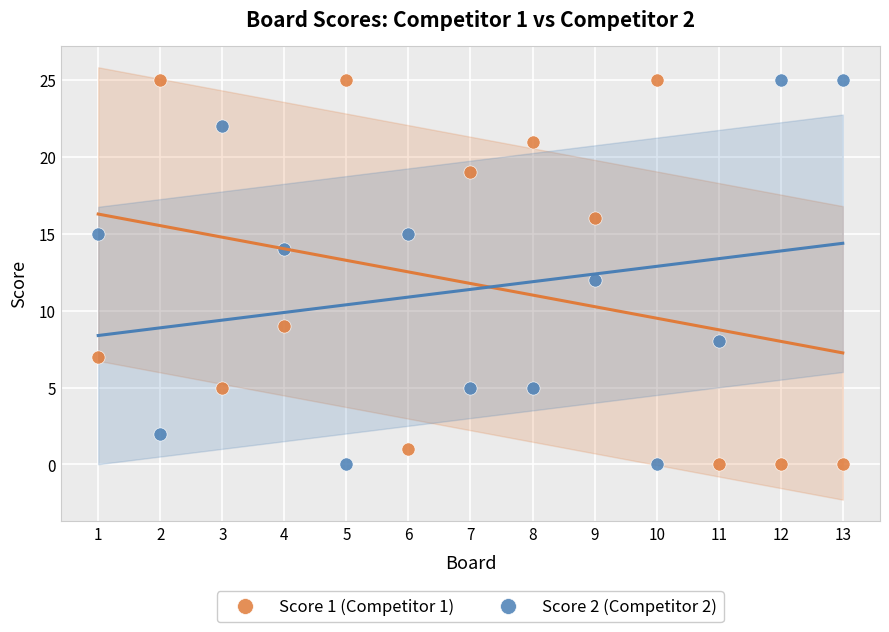

What is the X range (max minus min) for the scatter plot?

12